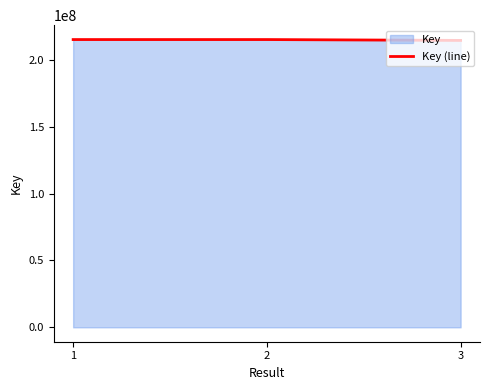

Reading left to right, what are all the values shown in this chart?

1=215156020	2=215154270	3=214517940